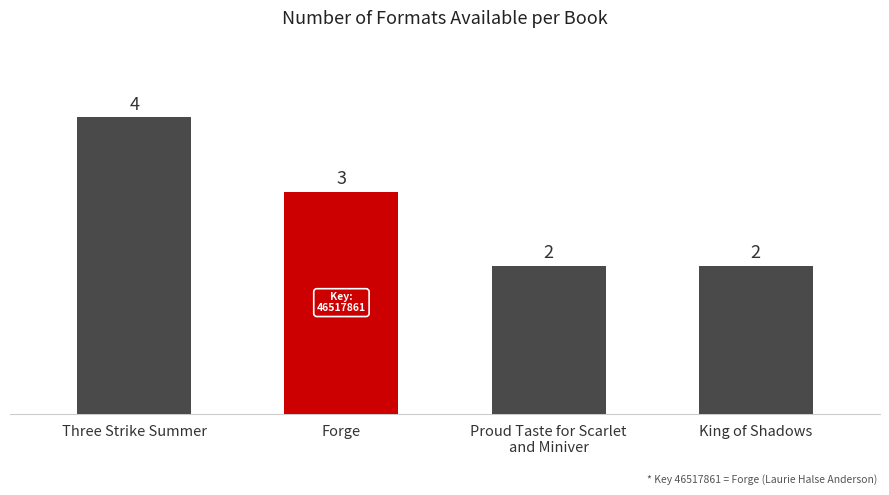

Which label corresponds to the largest value in the chart?

Three Strike Summer